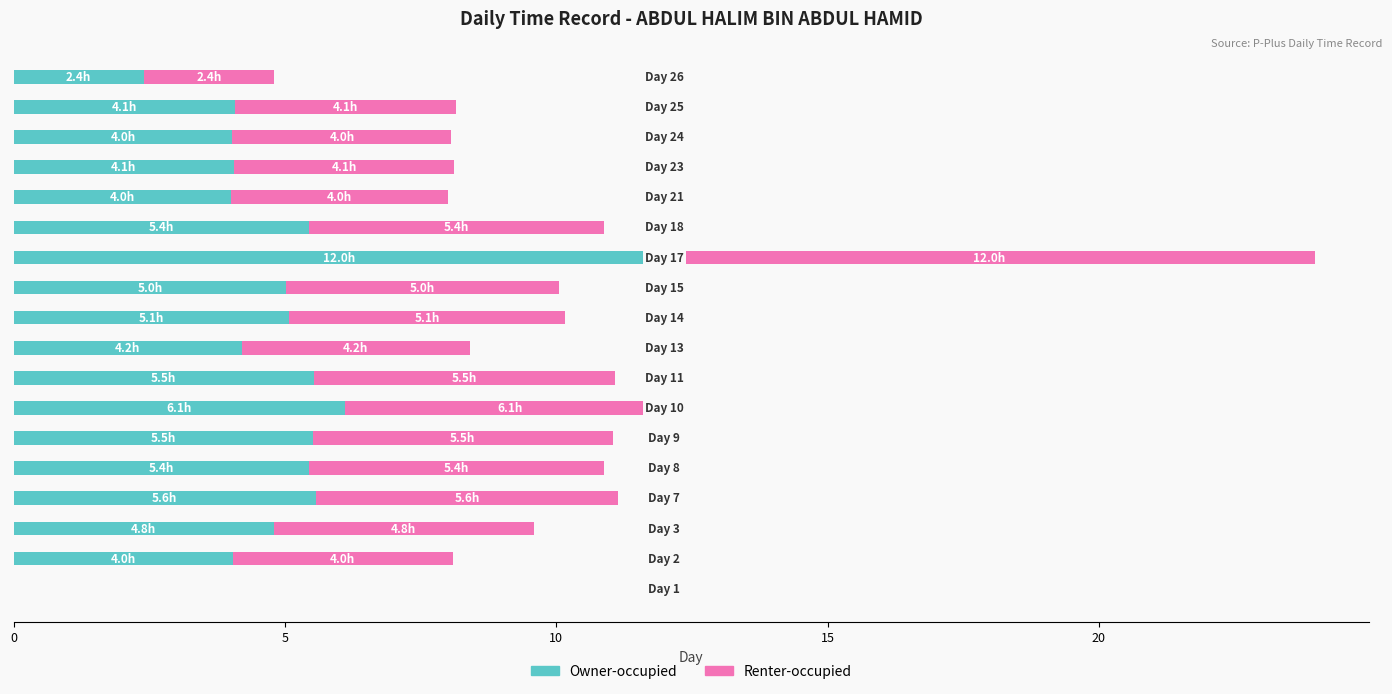

What is the sum of all Owner-occupied values?

87.3